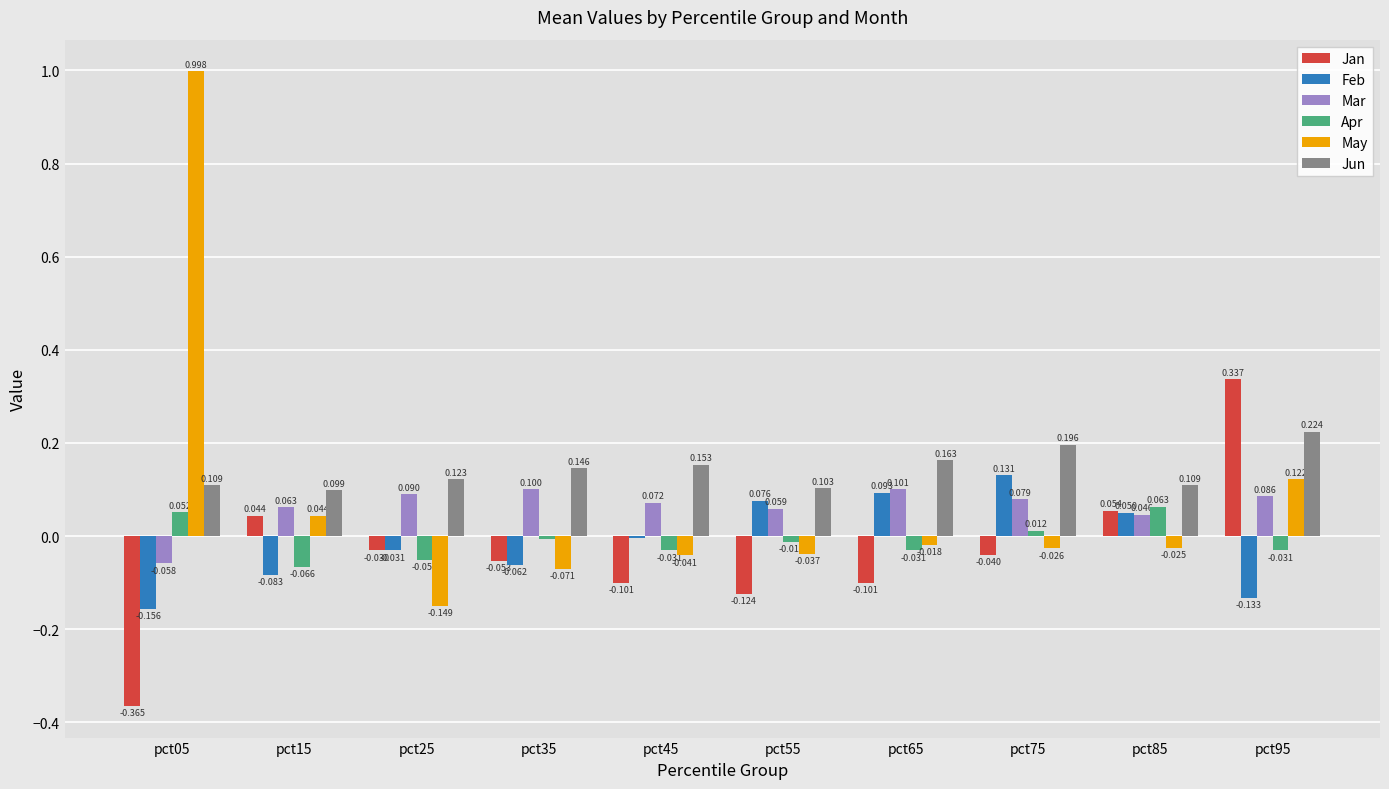

Is the value of Jan at pct65 greater than the value of May at pct45?

No